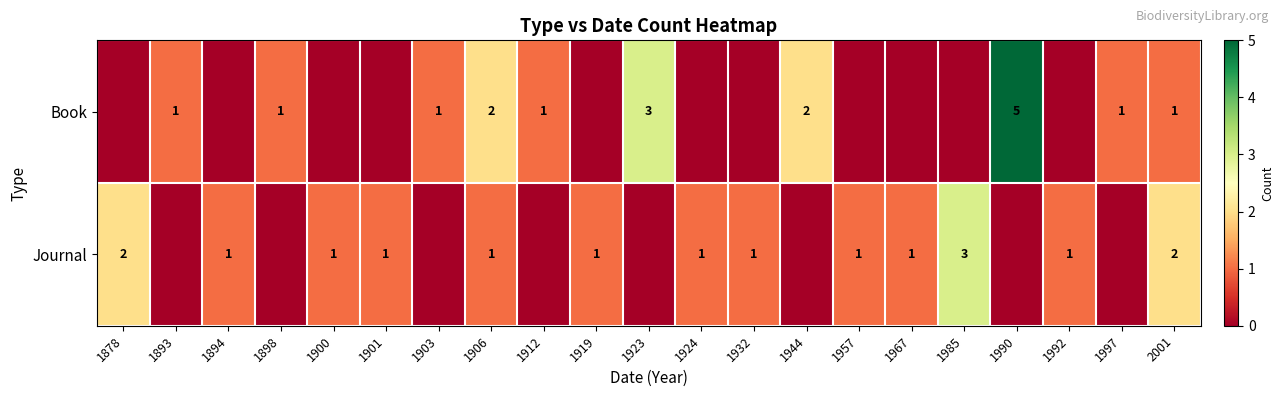

The value of Journal at 1878 is 2. True or false?

True